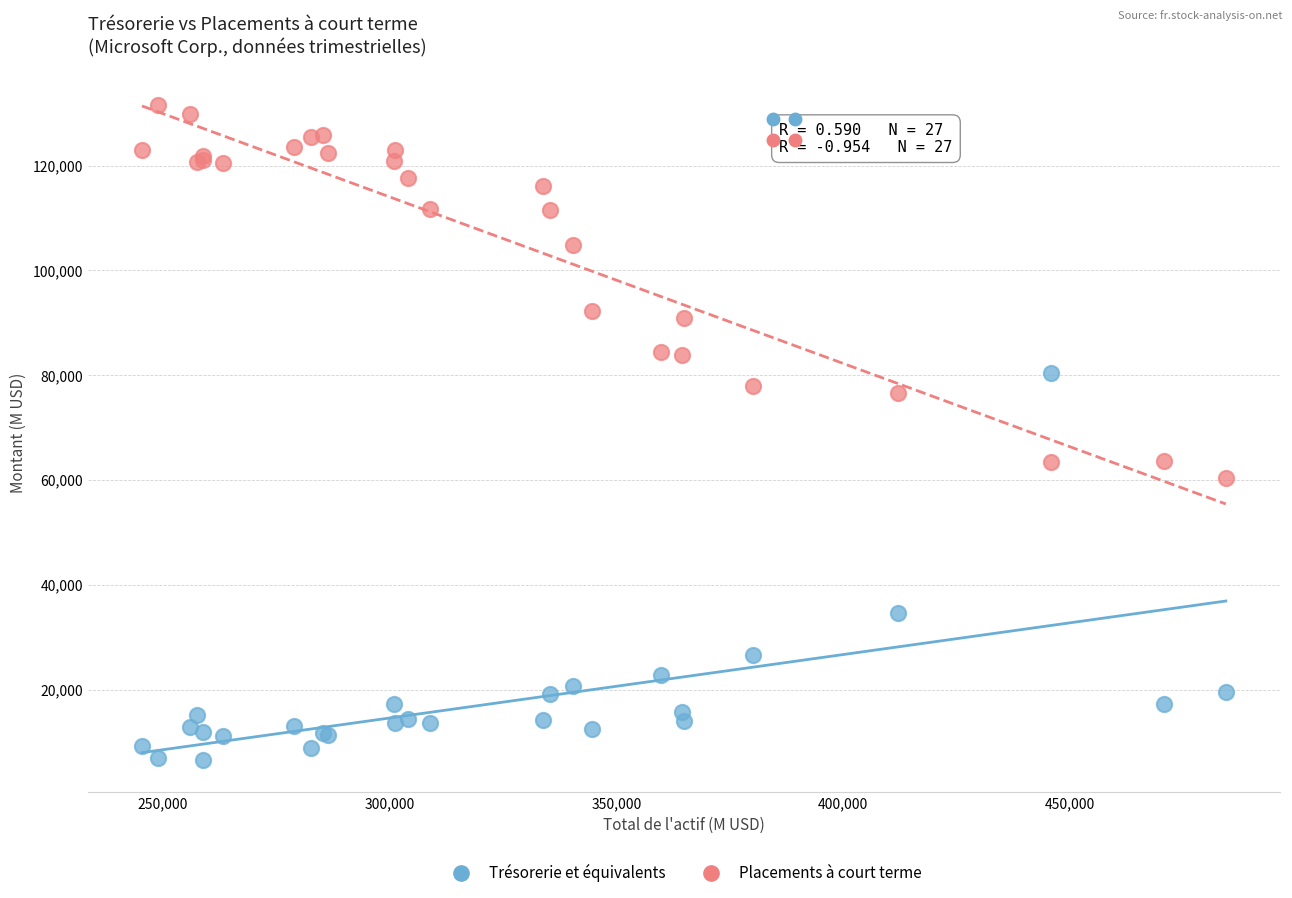

In the Trésorerie et équivalents series, what Y value is closest to 43545?

34704